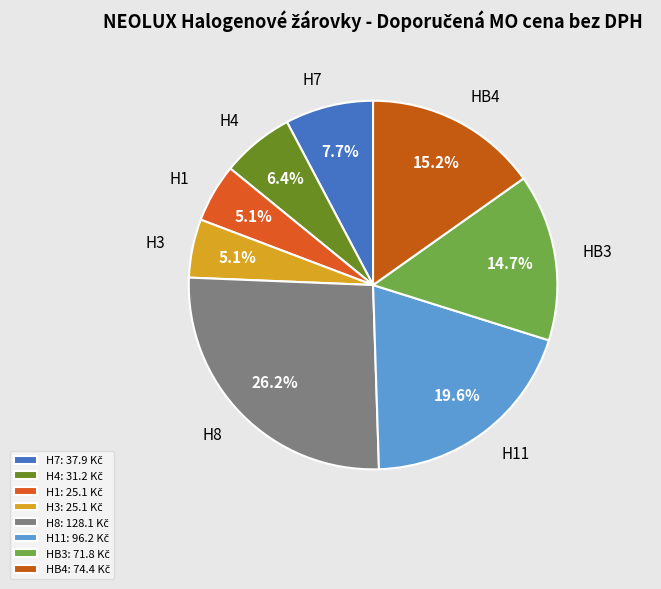

How many segments does this pie chart have?

8